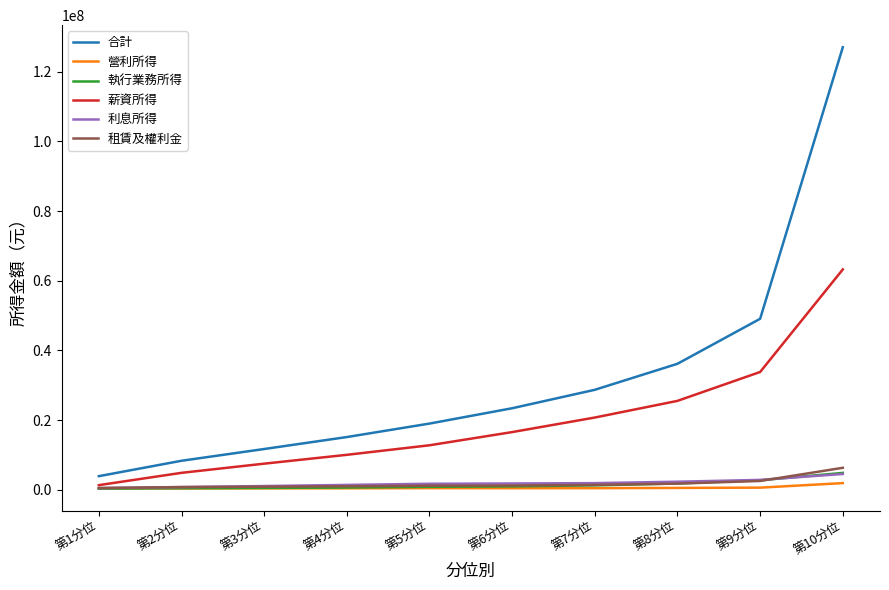

What are all the series names shown in the legend?

合計, 營利所得, 執行業務所得, 薪資所得, 利息所得, 租賃及權利金